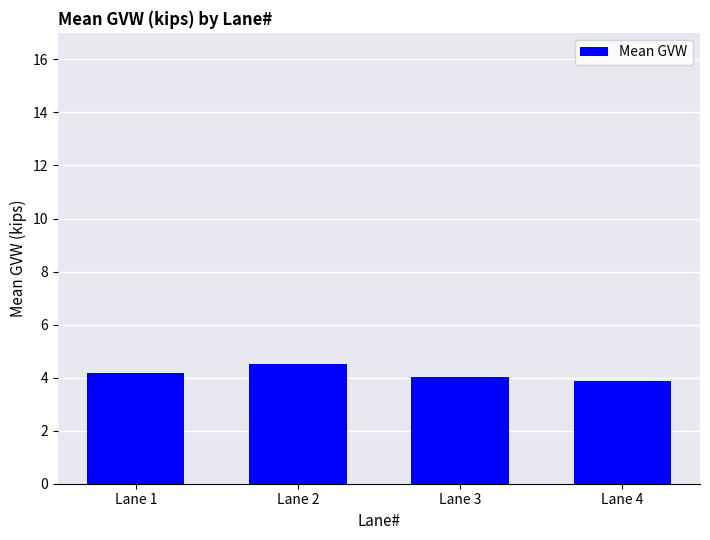

Reading left to right, what are all the values shown in this chart?

4.2	4.5	4.0	3.9